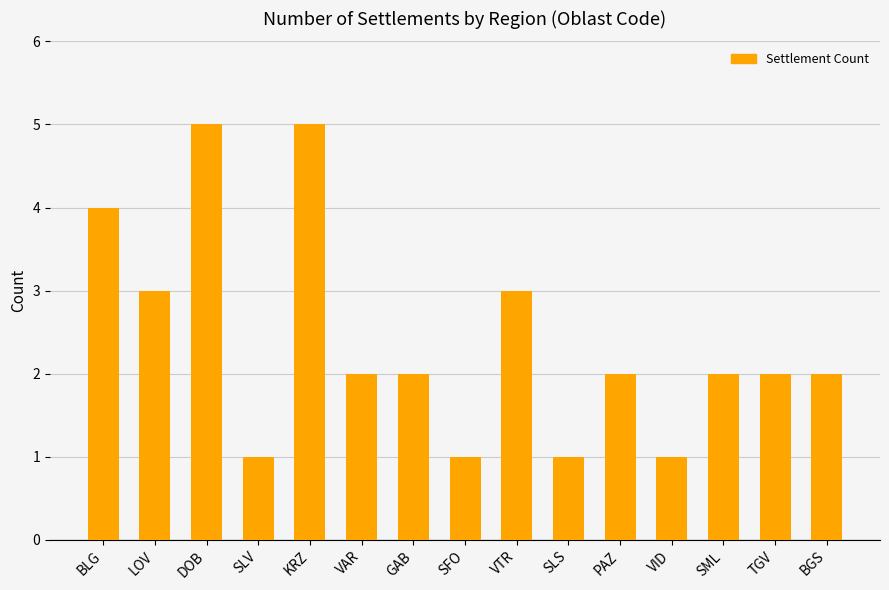

Count the number of categories in the chart.

15